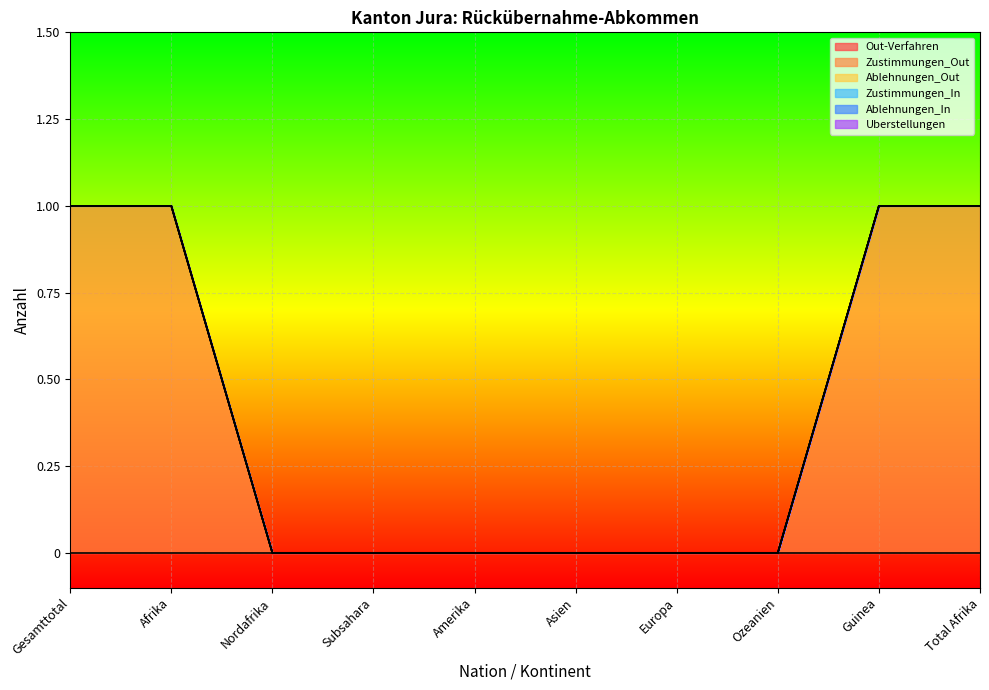

True or false: Out-Verfahren has more than 2 interior local peaks.

False